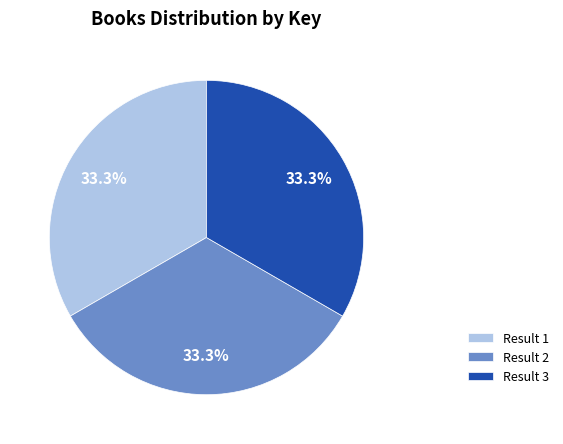

What percentage is NOT represented by Result 3?

66.7%